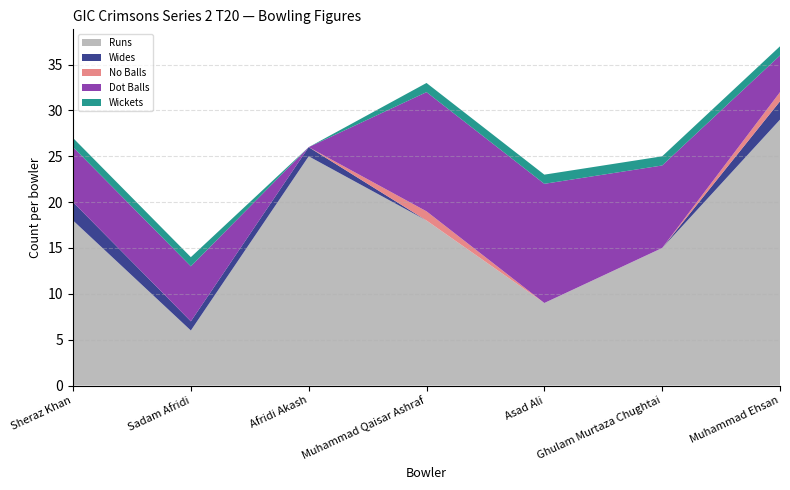

Reading left to right, extract all data points from this chart.

Runs: Sheraz Khan=18	Sadam Afridi=6	Afridi Akash=25	Muhammad Qaisar Ashraf=18	Asad Ali=9	Ghulam Murtaza Chughtai=15	Muhammad Ehsan=29
Wides: Sheraz Khan=2	Sadam Afridi=1	Afridi Akash=1	Muhammad Qaisar Ashraf=0	Asad Ali=0	Ghulam Murtaza Chughtai=0	Muhammad Ehsan=2
No Balls: Sheraz Khan=0	Sadam Afridi=0	Afridi Akash=0	Muhammad Qaisar Ashraf=1	Asad Ali=0	Ghulam Murtaza Chughtai=0	Muhammad Ehsan=1
Dot Balls: Sheraz Khan=6	Sadam Afridi=6	Afridi Akash=0	Muhammad Qaisar Ashraf=13	Asad Ali=13	Ghulam Murtaza Chughtai=9	Muhammad Ehsan=4
Wickets: Sheraz Khan=1	Sadam Afridi=1	Afridi Akash=0	Muhammad Qaisar Ashraf=1	Asad Ali=1	Ghulam Murtaza Chughtai=1	Muhammad Ehsan=1